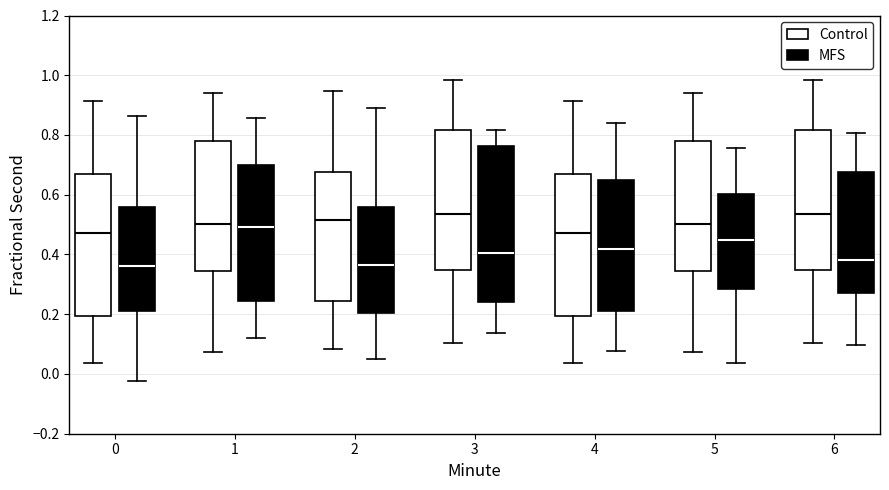

Which box is the tallest, from its lower edge to its upper edge?

3 (MFS)